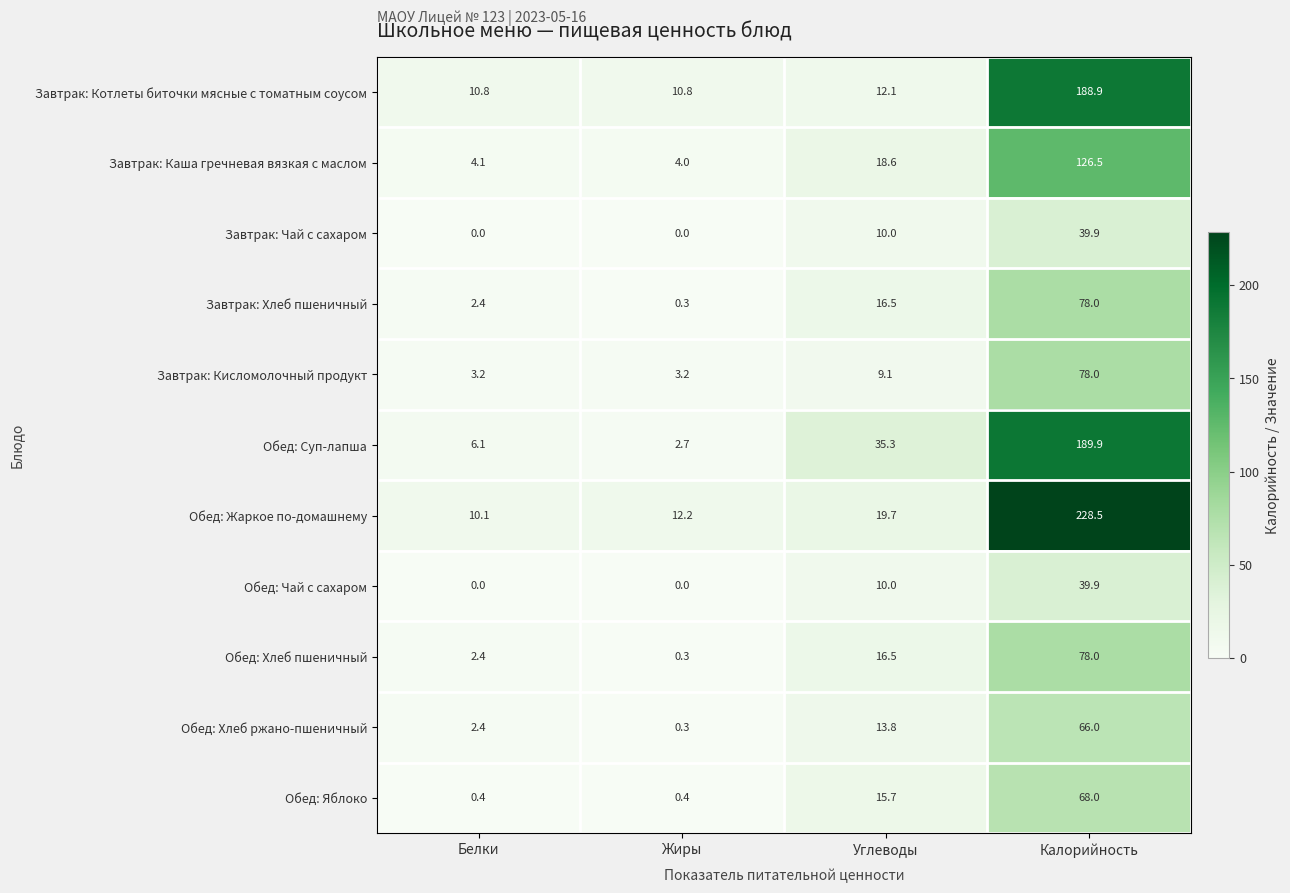

What is the total value across all series at Углеводы?

177.3